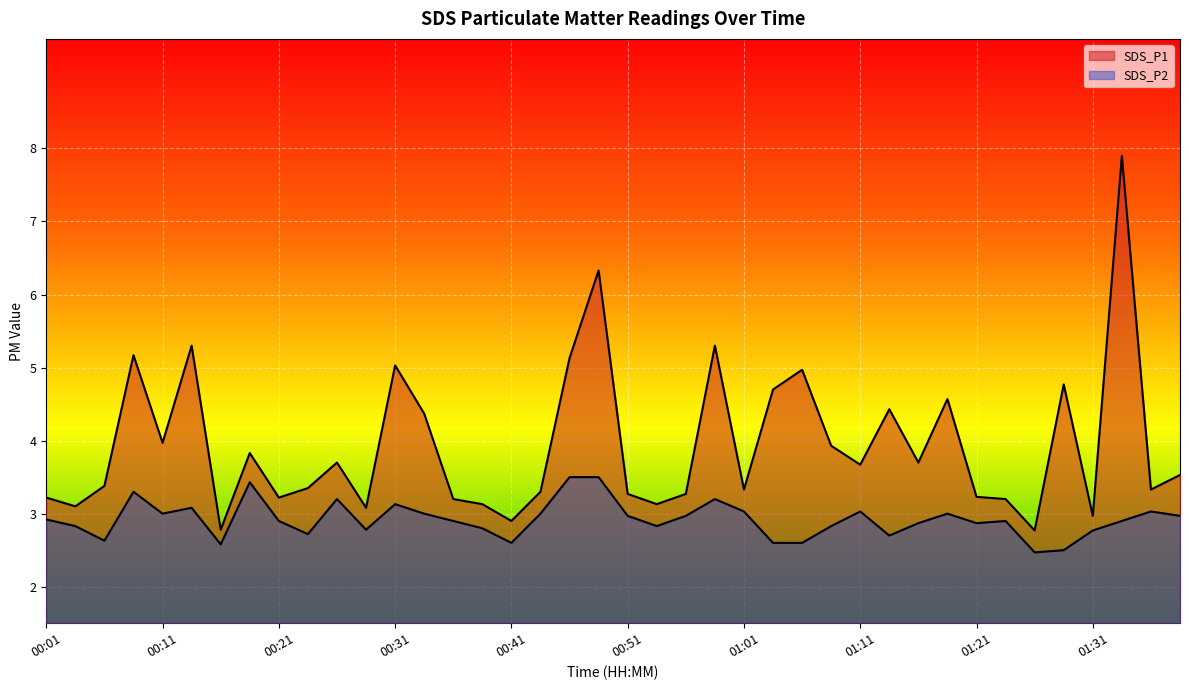

True or false: SDS_P2 and SDS_P1 cross at least once.

False